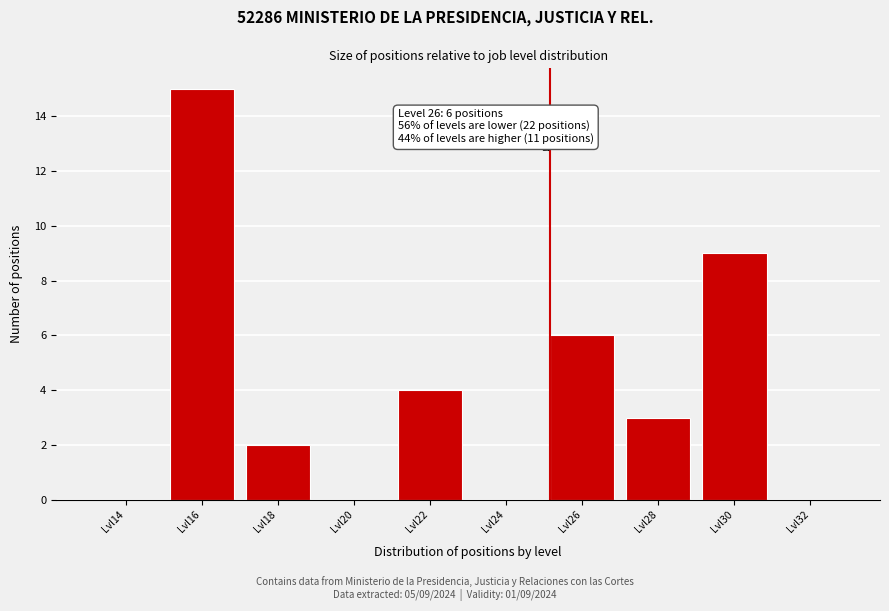

Reading left to right, extract all data points from this chart.

Lvl14=0	Lvl16=15	Lvl18=2	Lvl20=0	Lvl22=4	Lvl24=0	Lvl26=6	Lvl28=3	Lvl30=9	Lvl32=0